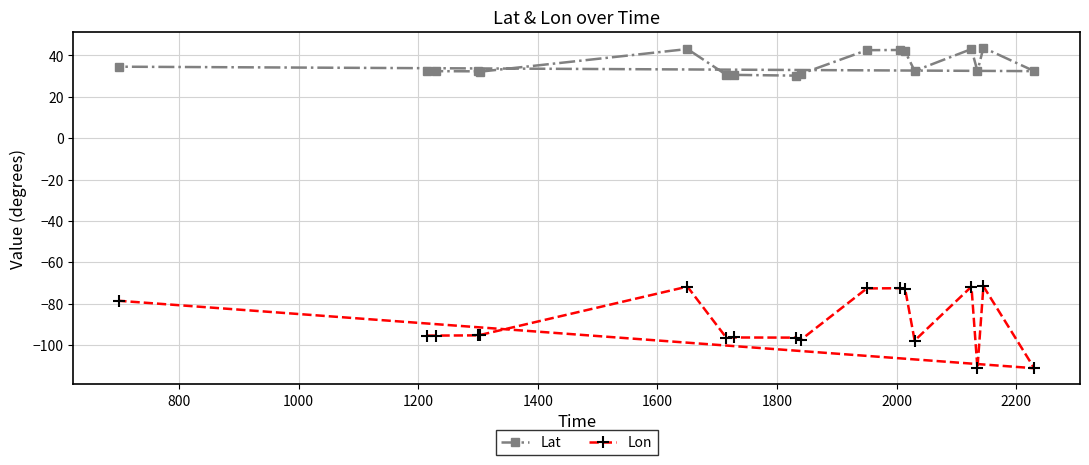

Which series has the largest range (max minus min)?

Lon